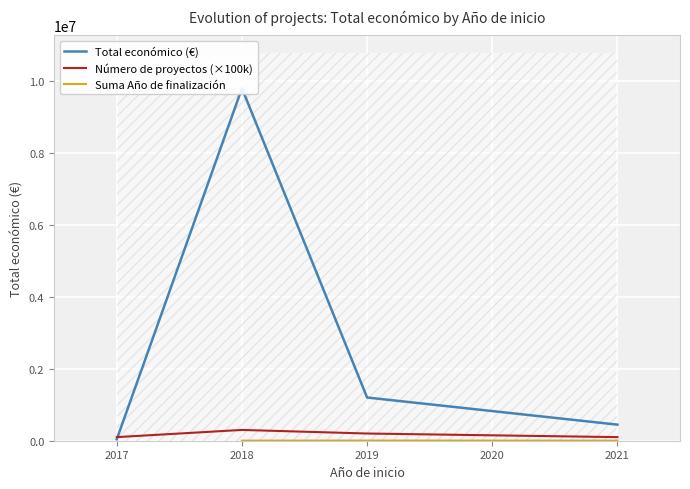

What is the sum of the Número de proyectos (×100k) values at 2019 and 2018?

500000